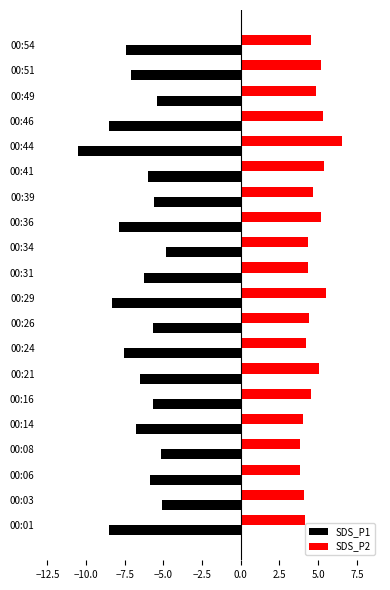

What is the minimum value for SDS_P2?

3.8